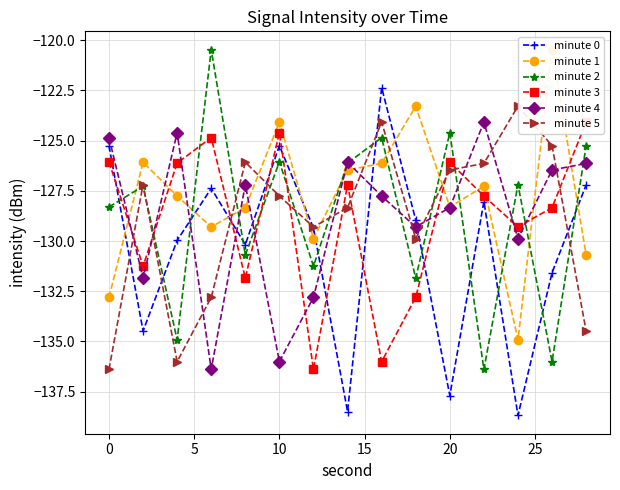

Which series ends up on top after the final intersection of minute 5 and minute 0?

minute 0